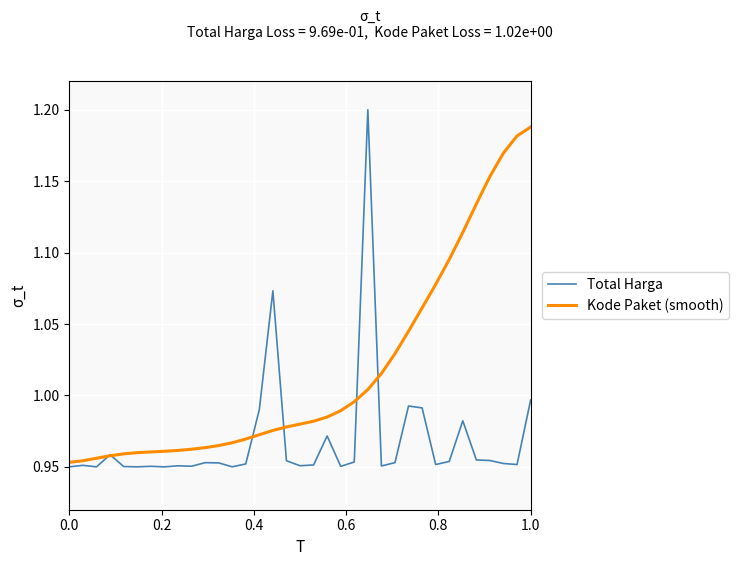

List the series in order of their peak value, highest first.

Total Harga, Kode Paket (smooth)